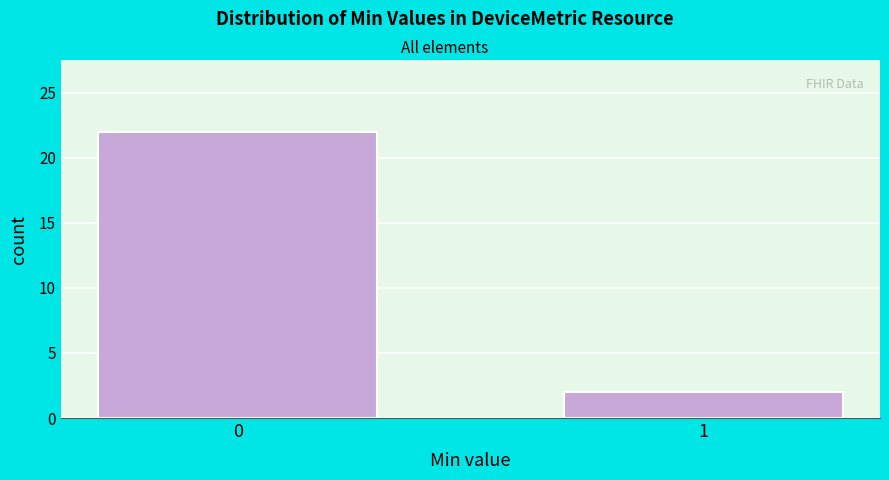

Reading left to right, extract all data points from this chart.

0=22	1=2